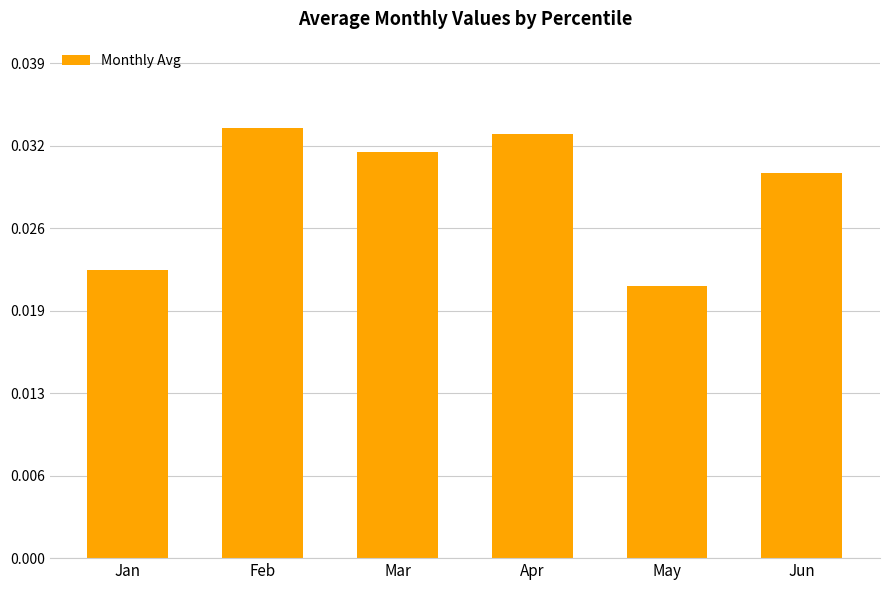

Rank the categories by value from lowest to highest.

May, Jan, Jun, Mar, Apr, Feb